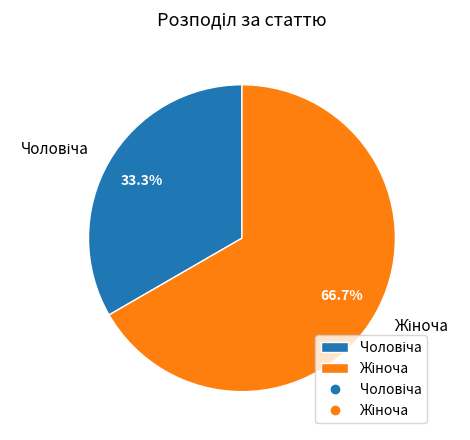

Is there any slice that represents more than half of the pie?

Yes